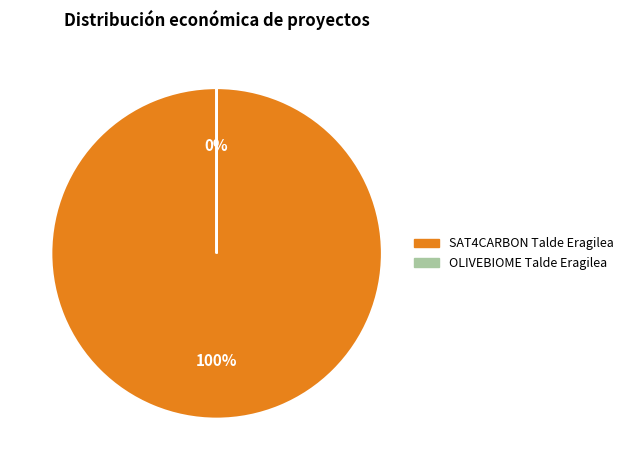

The OLIVEBIOME Talde Eragilea slice represents 0% of the pie. True or false?

True